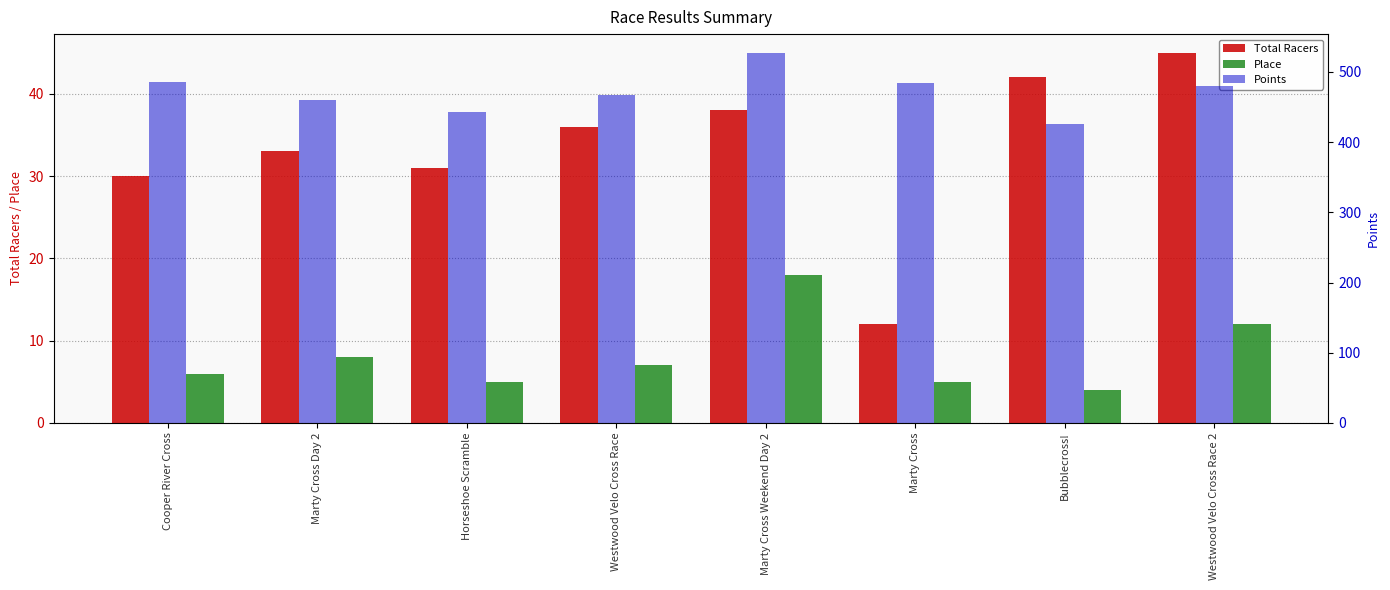

Reading right to left, what are all the values shown in this chart?

Total Racers: Westwood Velo Cross Race 2=45.0	Bubblecross!=42.0	Marty Cross=12.0	Marty Cross Weekend Day 2=38.0	Westwood Velo Cross Race=36.0	Horseshoe Scramble=31.0	Marty Cross Day 2=33.0	Cooper River Cross=30.0
Place: Westwood Velo Cross Race 2=12.0	Bubblecross!=4.0	Marty Cross=5.0	Marty Cross Weekend Day 2=18.0	Westwood Velo Cross Race=7.0	Horseshoe Scramble=5.0	Marty Cross Day 2=8.0	Cooper River Cross=6.0
Points: Westwood Velo Cross Race 2=479.3	Bubblecross!=425.7	Marty Cross=484.4	Marty Cross Weekend Day 2=527.5	Westwood Velo Cross Race=466.5	Horseshoe Scramble=443.5	Marty Cross Day 2=459.4	Cooper River Cross=486.0